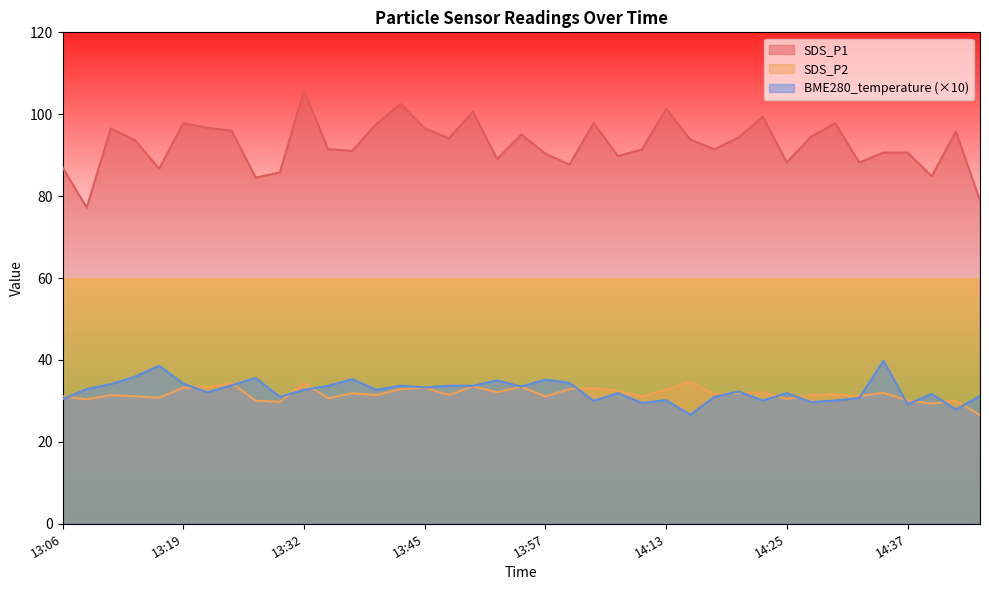

Reading right to left, what are all the values shown in this chart?

SDS_P1: 78.9	95.8	84.9	90.7	90.7	88.2	97.8	94.5	88.2	99.4	94.3	91.5	93.8	101.3	91.4	89.8	97.9	87.7	90.4	95.0	89.1	100.6	94.2	96.6	102.5	97.6	91.1	91.5	105.8	85.8	84.5	96.0	96.7	97.8	86.7	93.7	96.5	77.2	87.0
SDS_P2: 26.5	30.1	29.3	30.1	32.0	31.2	31.6	31.4	30.5	32.1	31.9	31.6	34.8	32.7	31.1	32.5	33.1	32.9	31.1	33.5	32.1	33.5	31.4	33.2	32.9	31.4	31.9	30.6	34.4	29.8	30.1	34.3	33.4	33.2	30.8	31.1	31.4	30.4	31.1
BME280_temperature: 31.2	27.9	31.7	29.2	39.8	30.7	30.1	29.7	31.9	30.1	32.3	31.0	26.6	30.2	29.5	31.9	30.0	34.4	35.2	33.5	35.0	33.7	33.7	33.3	33.7	32.7	35.3	33.7	32.7	31.0	35.6	33.8	32.1	34.2	38.6	35.9	34.1	32.9	30.4